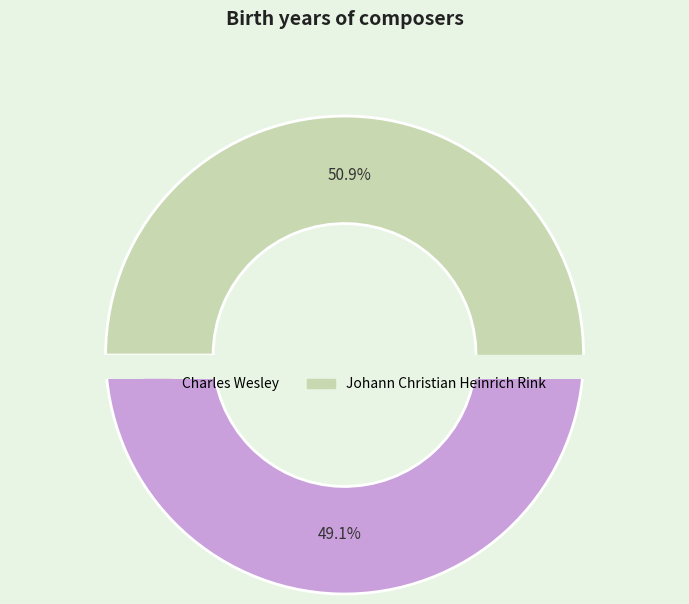

Do Charles Wesley and Johann Christian Heinrich Rink together represent more than half of the pie?

Yes